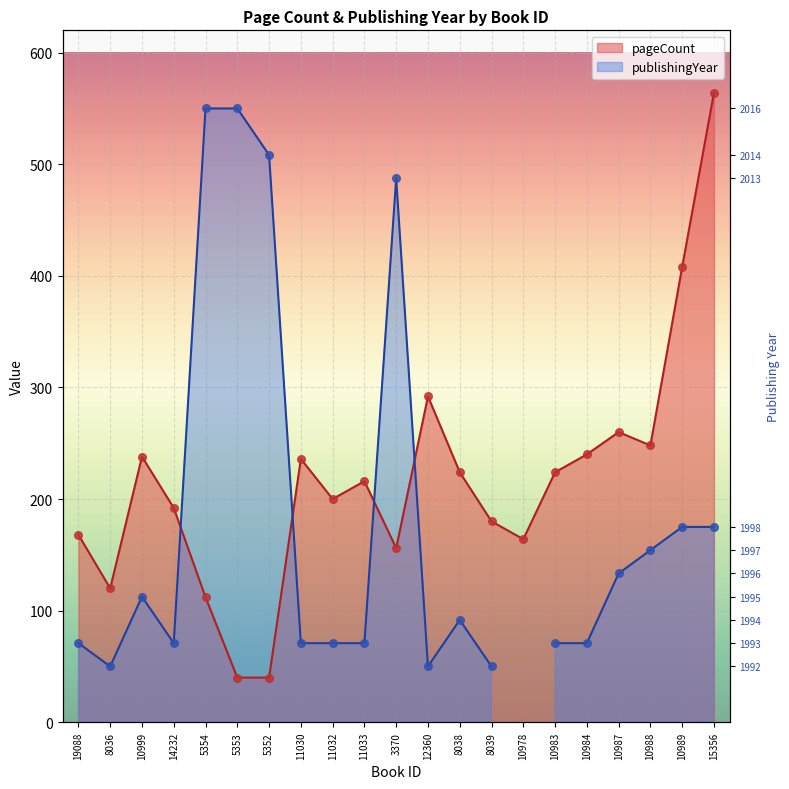

Between 5354 and 11030, which is larger?

11030